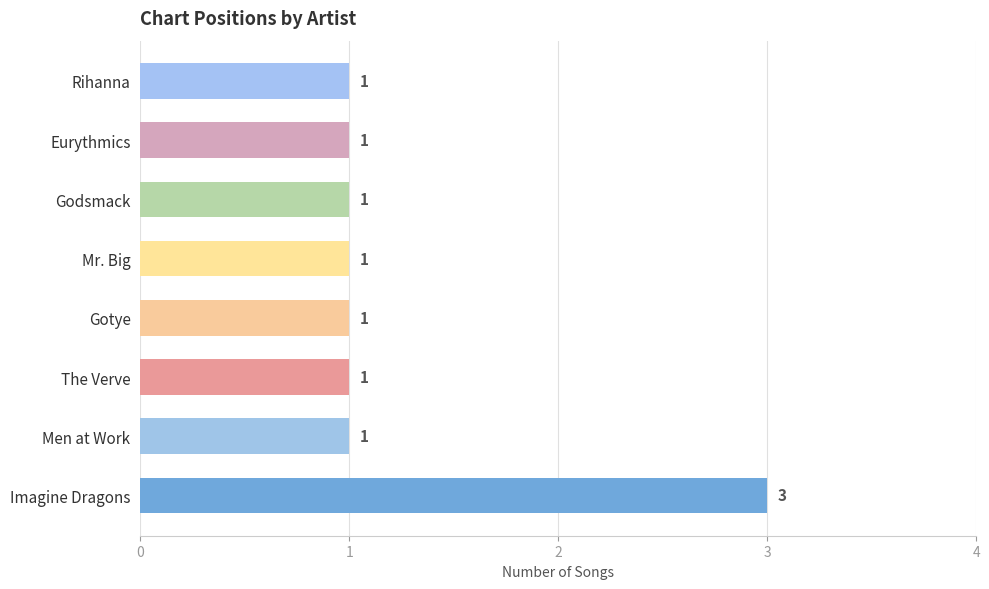

The value at Godsmack is 1. True or false?

True